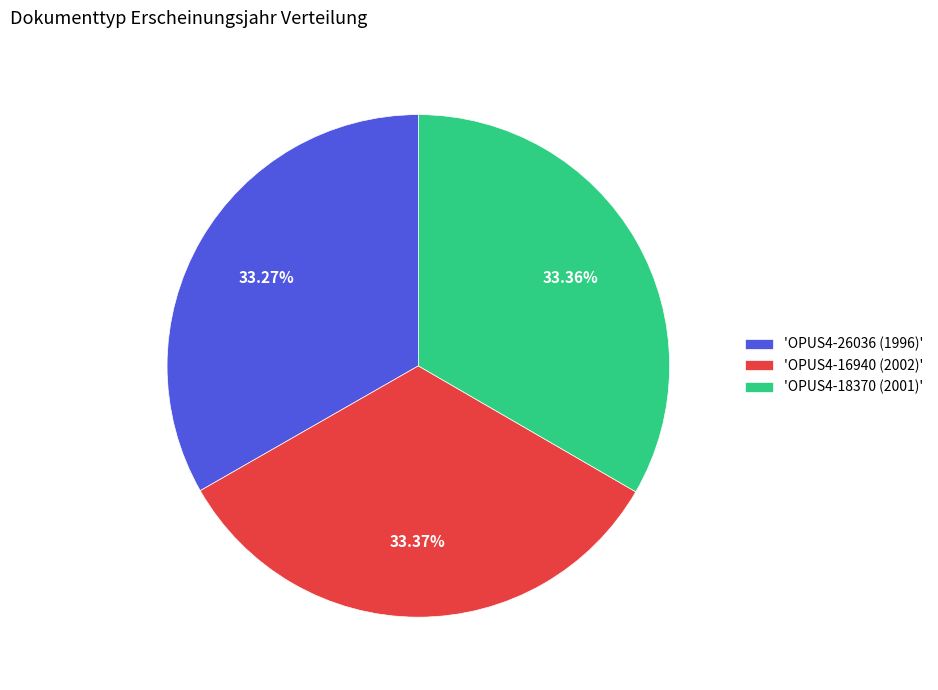

Is the sum of 'OPUS4-26036 (1996)' and 'OPUS4-18370 (2001)' greater than half?

Yes